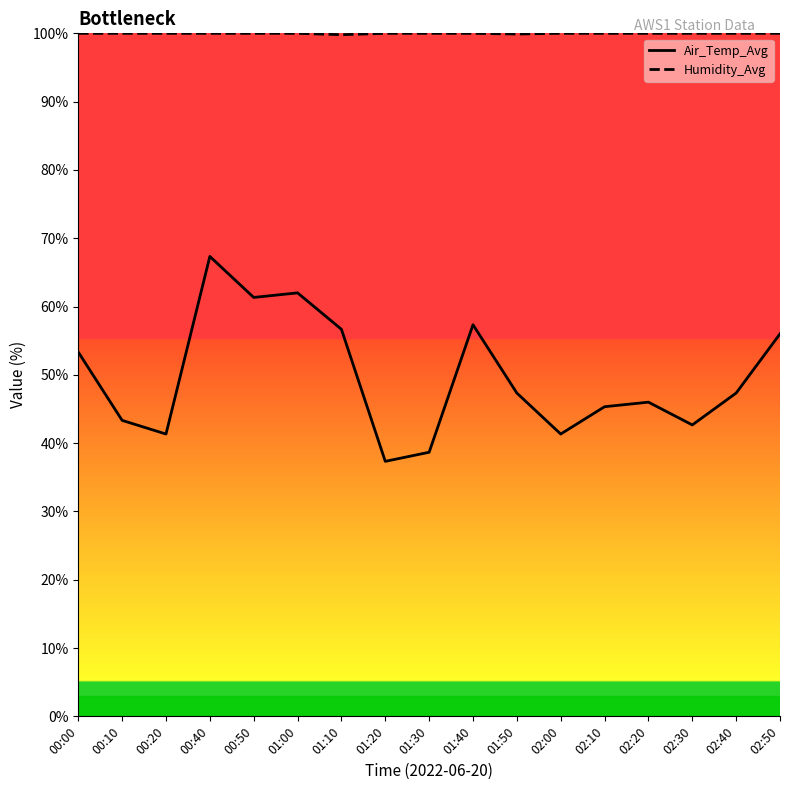

True or false: Air_Temp_Avg has more than 1 points higher than both neighbors.

True